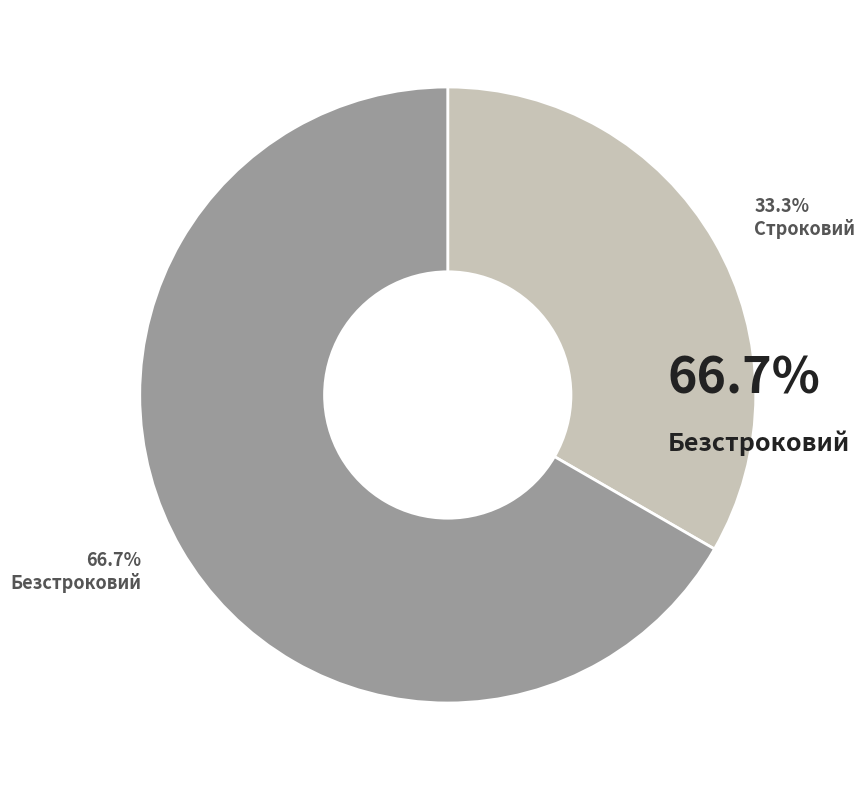

Is there a majority slice in this chart?

Yes